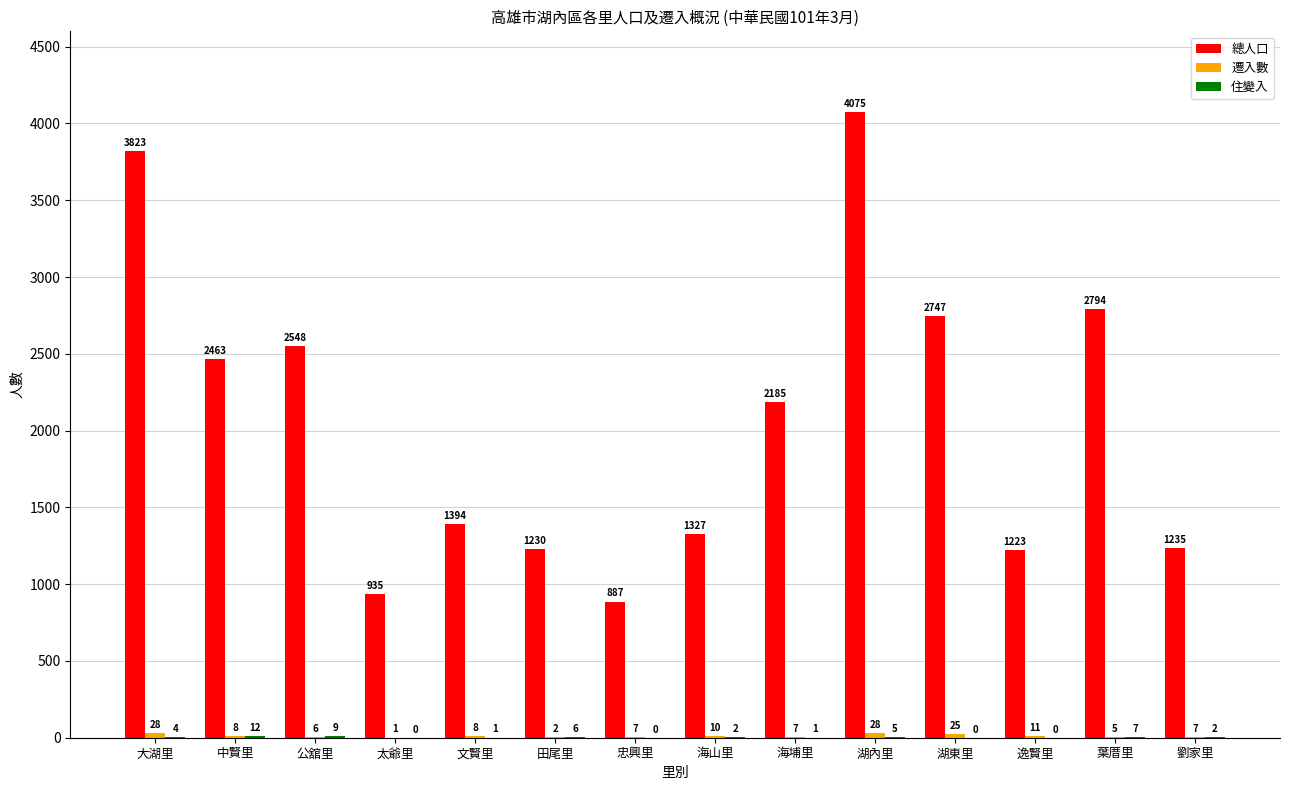

Which label corresponds to the largest value in the chart?

湖內里